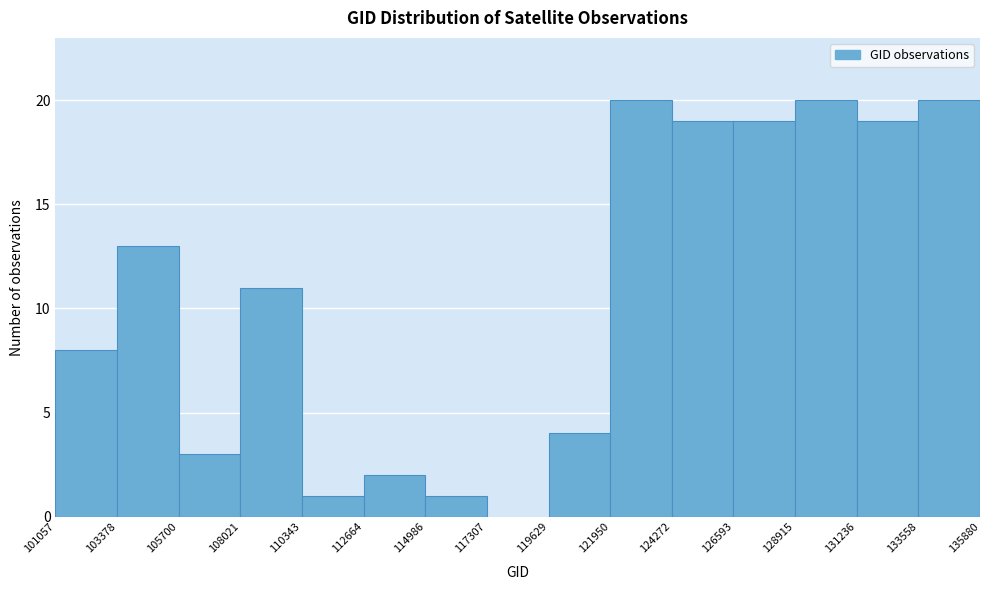

Reading left to right, transcribe this chart: for each bar, give the range it covers on the x-axis and its height. The values are not printed on the chart, so give them approximately, as read against the axis.

101057 to 103378: 8
103378 to 105700: 13
105700 to 108021: 3
108021 to 110343: 11
110343 to 112664: 1
112664 to 114986: 2
114986 to 117307: 1
117307 to 119629: 0
119629 to 121950: 4
121950 to 124272: 20
124272 to 126593: 19
126593 to 128915: 19
128915 to 131236: 20
131236 to 133558: 19
133558 to 135880: 20